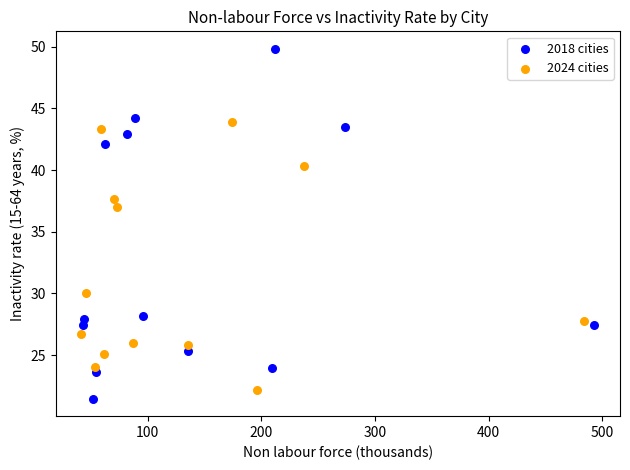

Which series has the widest spread of Y values?

2018 cities